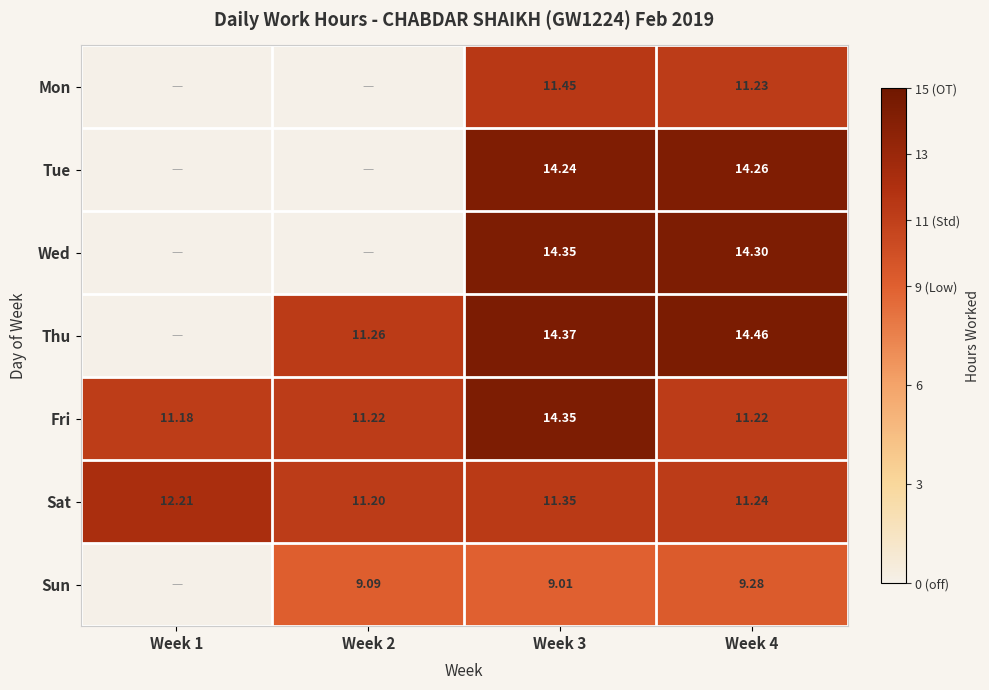

Which series changed the most between Week 3 and Week 4?

Fri